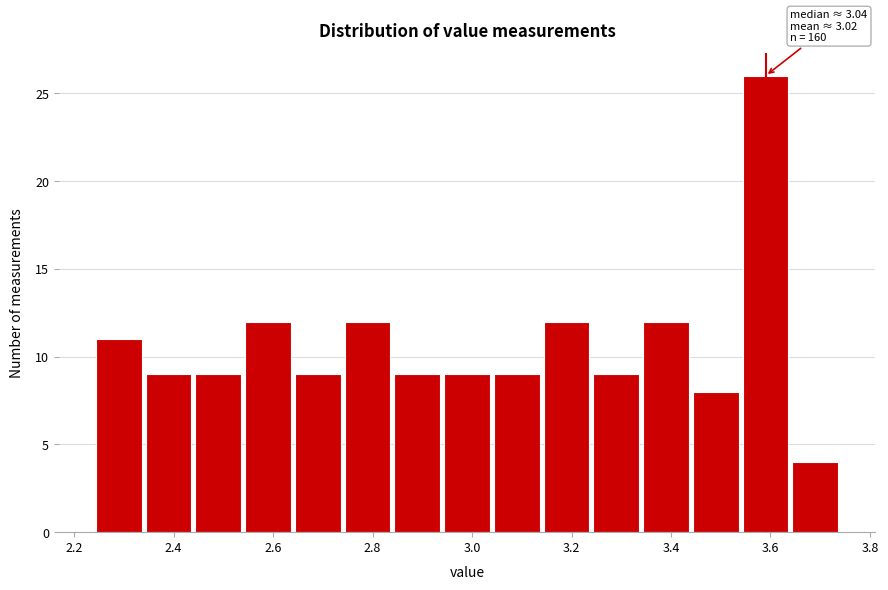

Which range on the x-axis has the tallest bar?

3.54 to 3.64